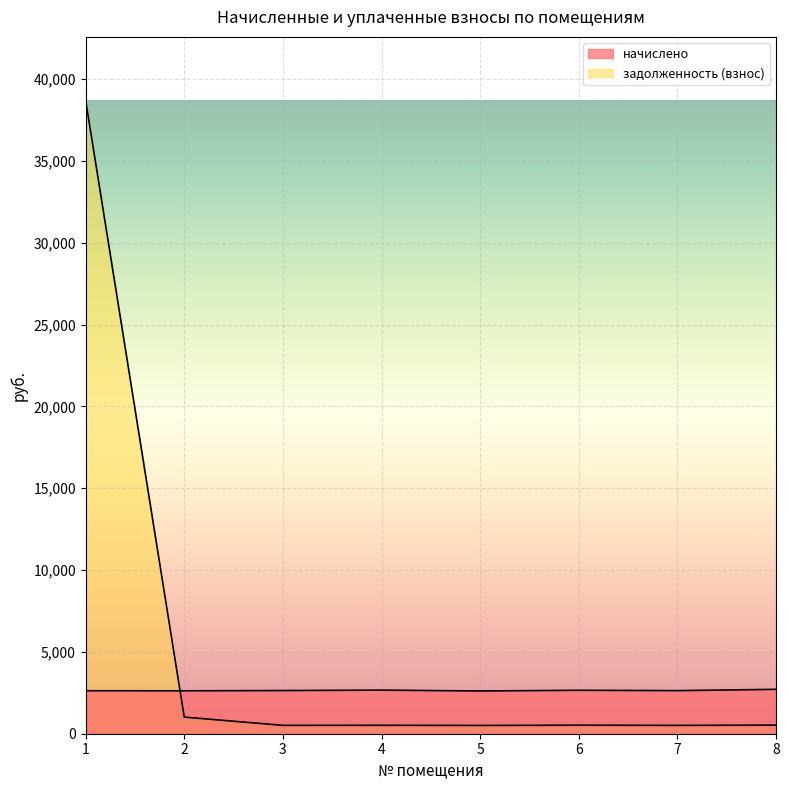

True or false: начислено has more than 0 points higher than both neighbors.

True